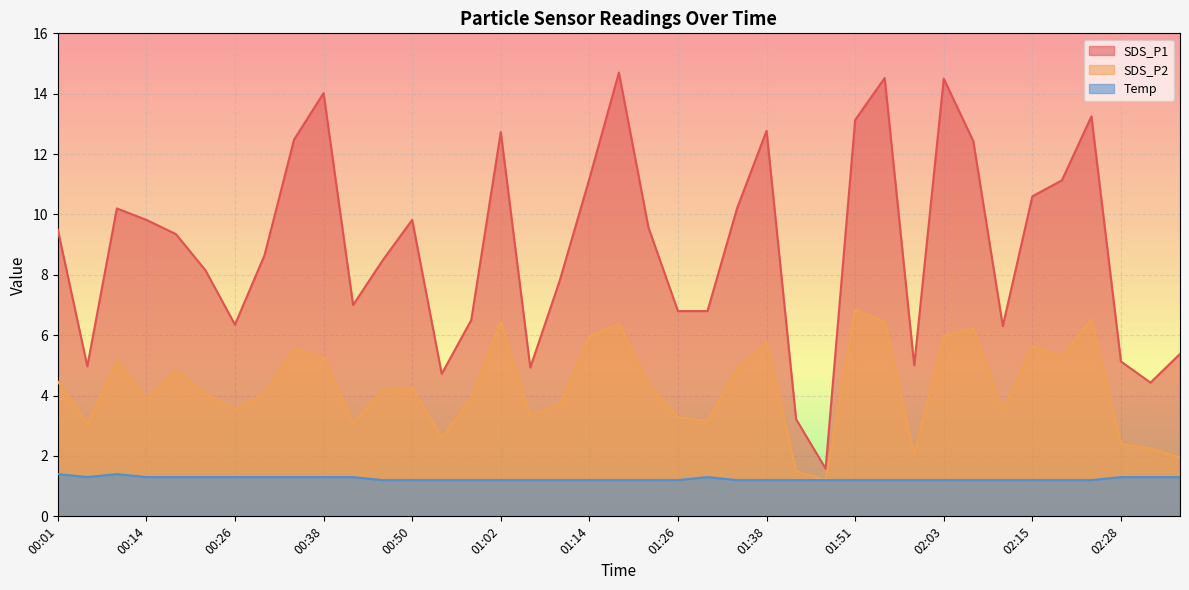

Which has a higher value, 00:34 or 01:55?

01:55